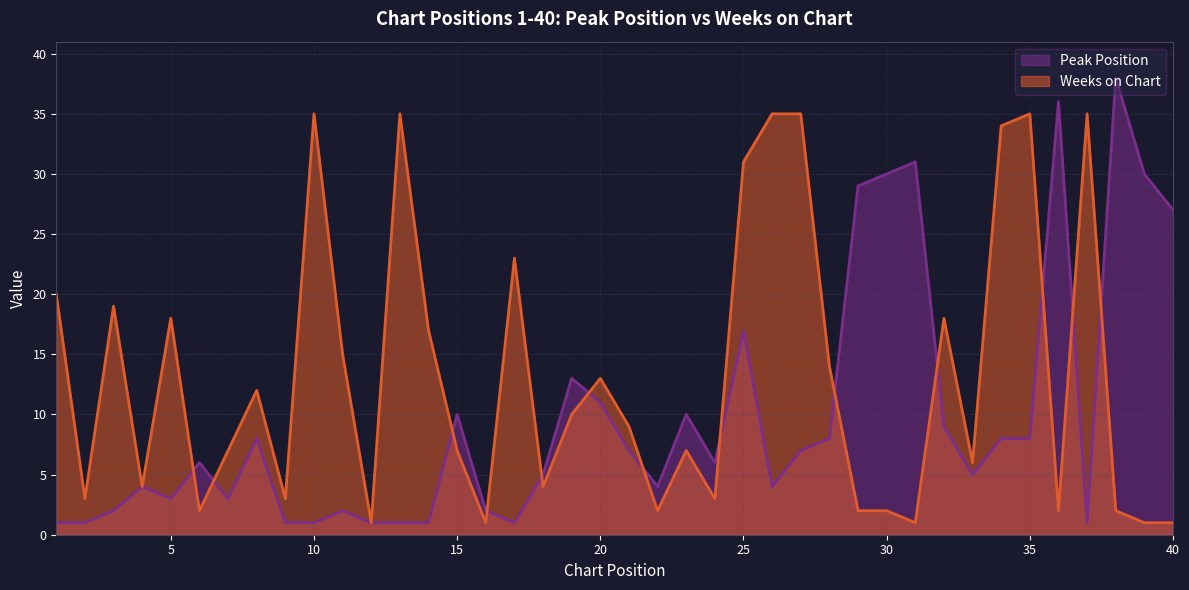

Between which two adjacent categories do Weeks on Chart and Peak Position first intersect?

5 and 6